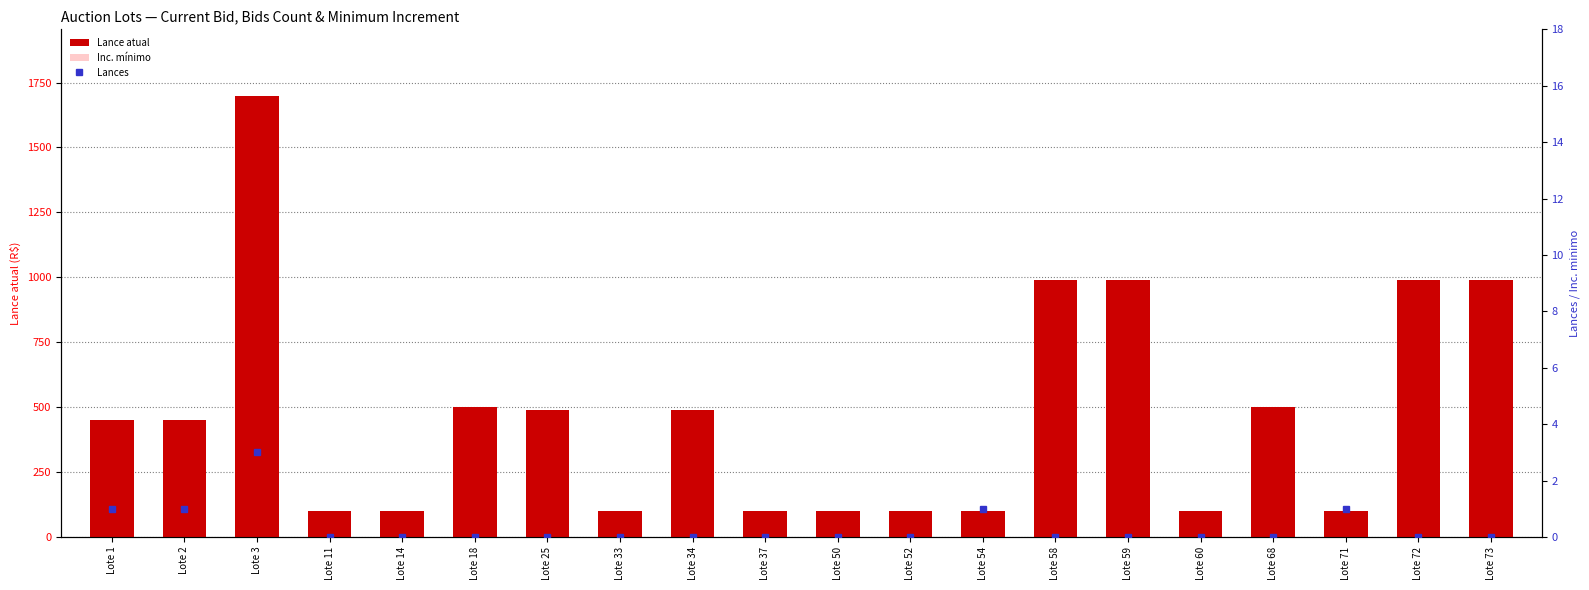

Which has a higher value, Lote 33 or Lote 34?

Lote 34